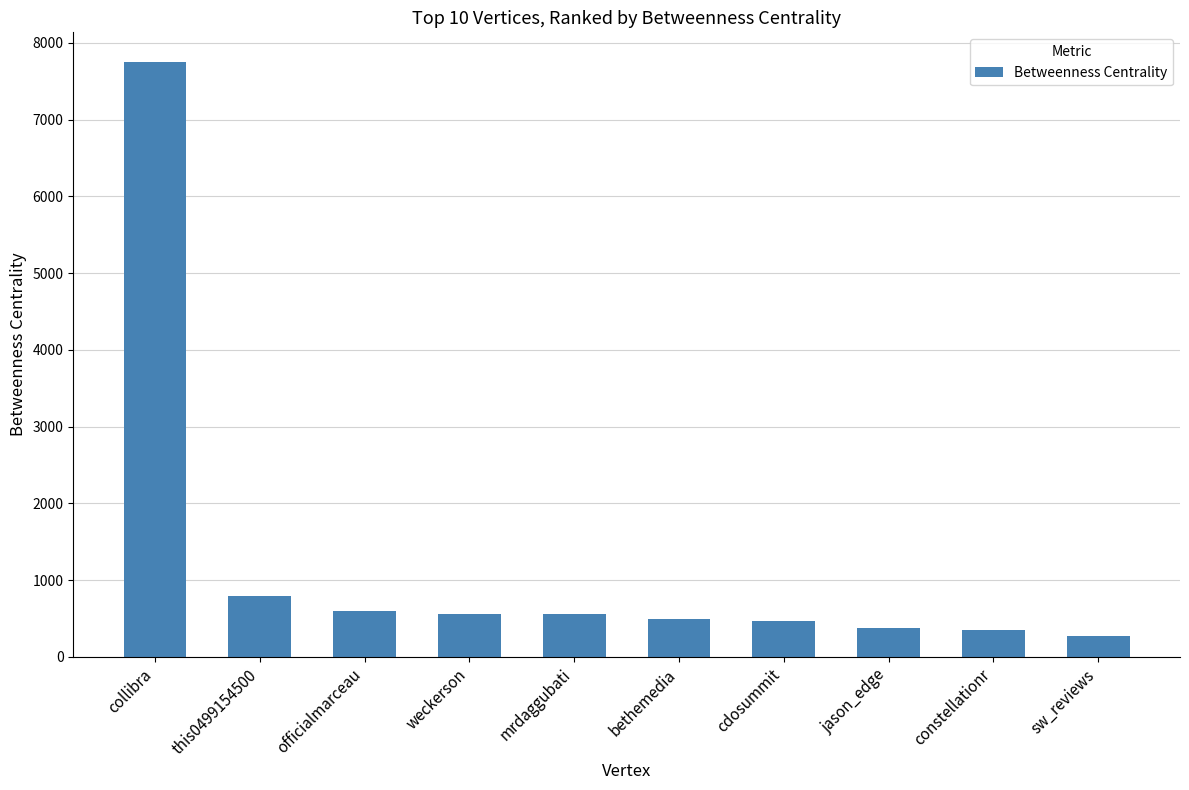

What is the value of the 4th bar from the left?

564.5